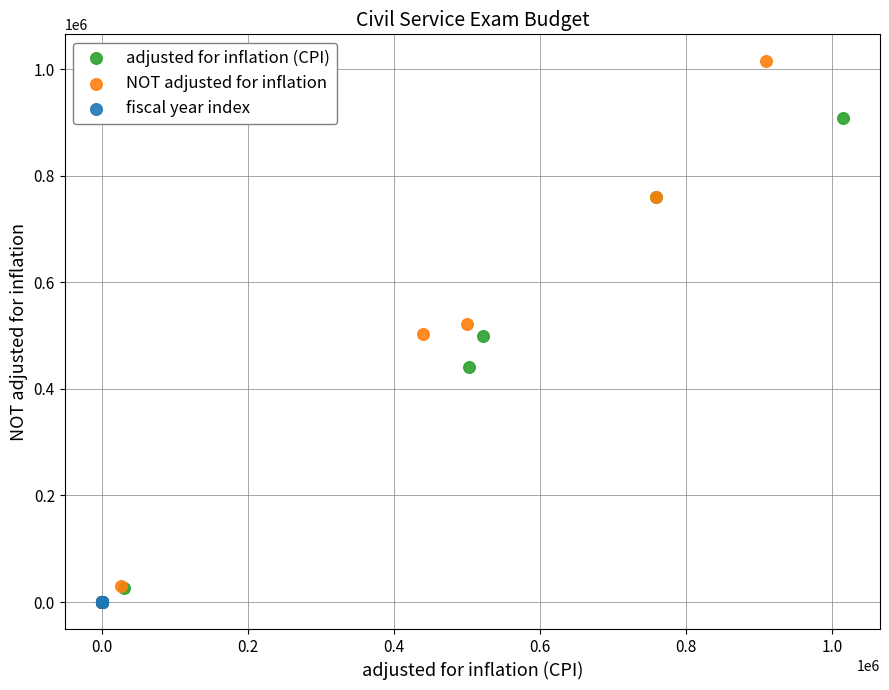

Which series reaches the maximum Y coordinate?

NOT adjusted for inflation